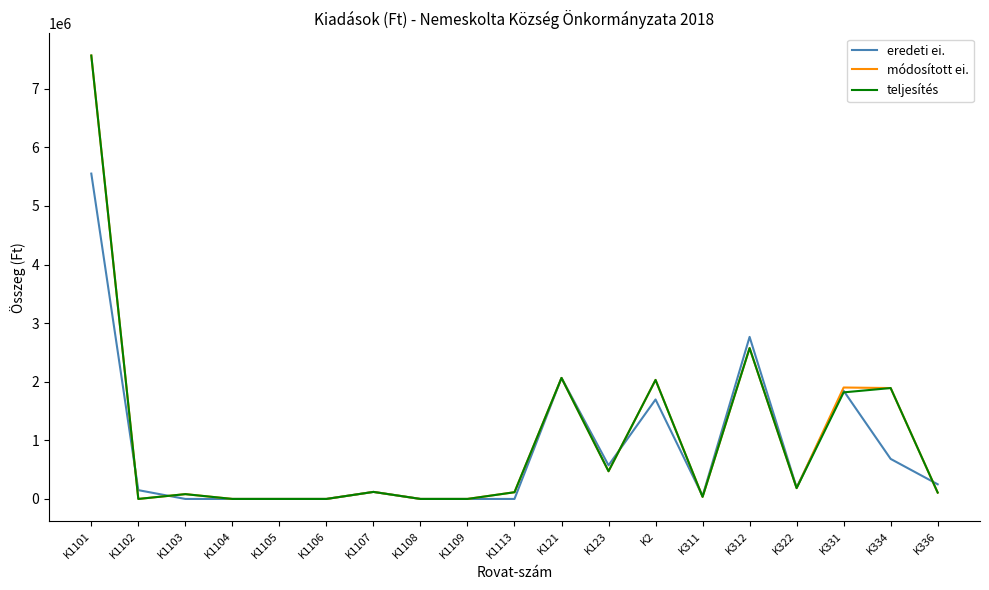

Is the value of eredeti ei. at K1107 greater than the value of módosított ei. at K121?

No